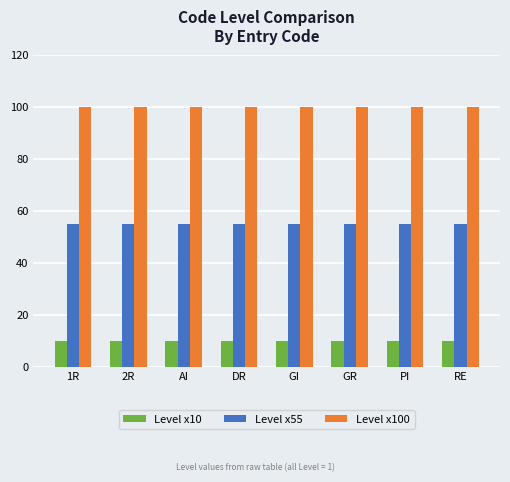

At how many categories does at least one series exceed 89?

8